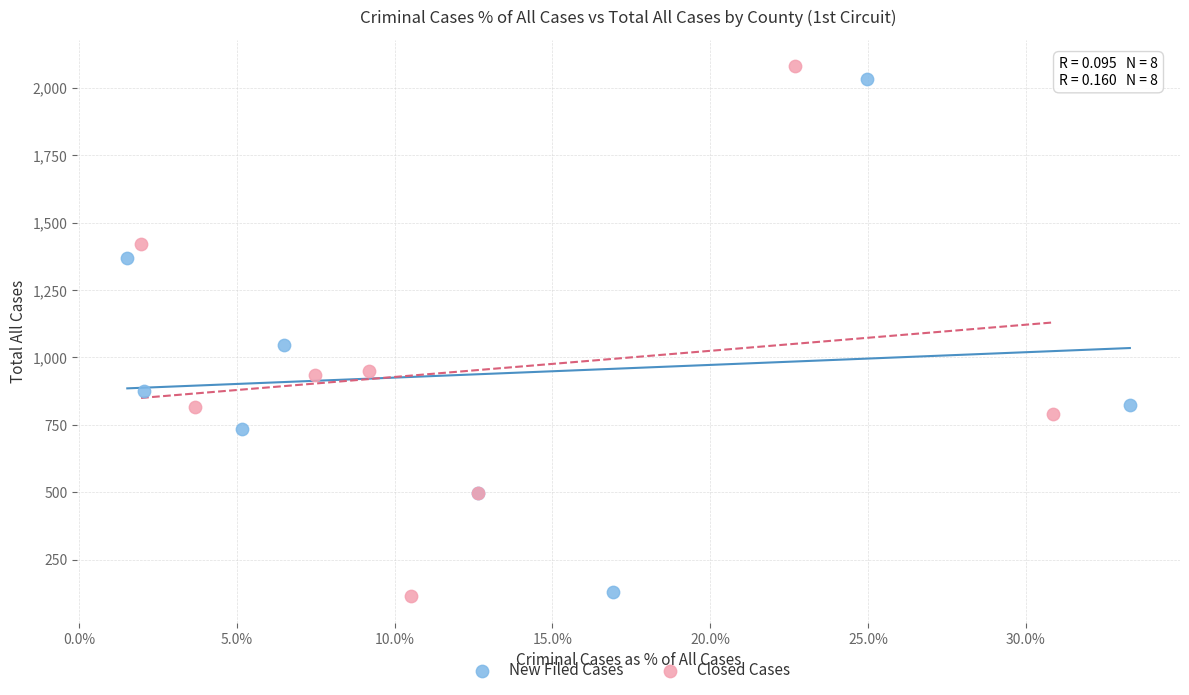

What are all the series names shown in the legend?

New Filed Cases, Closed Cases